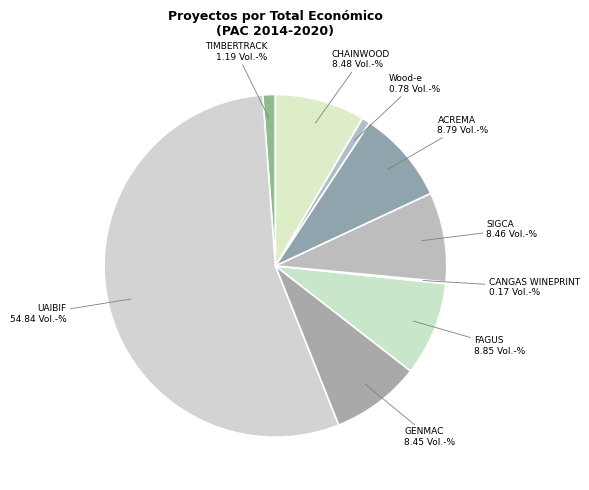

Which slice represents more than half of the pie?

UAIBIF